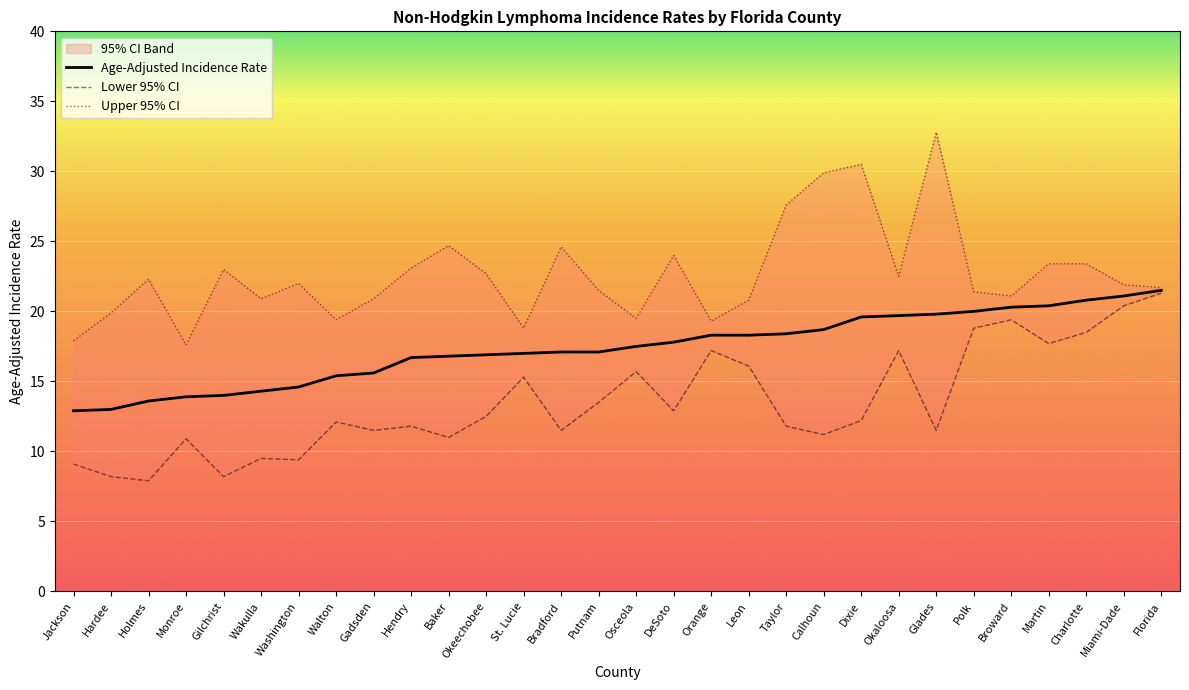

The Age-Adjusted Incidence Rate series shows 10.1 at Walton. True or false?

False